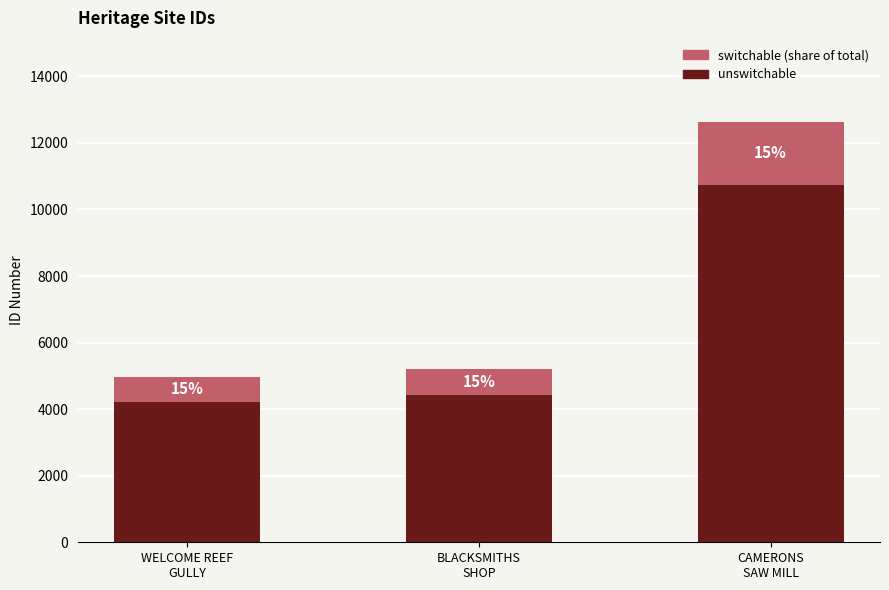

At WELCOME REEF
GULLY, list the series in order from smallest to largest.

switchable (share of total), unswitchable